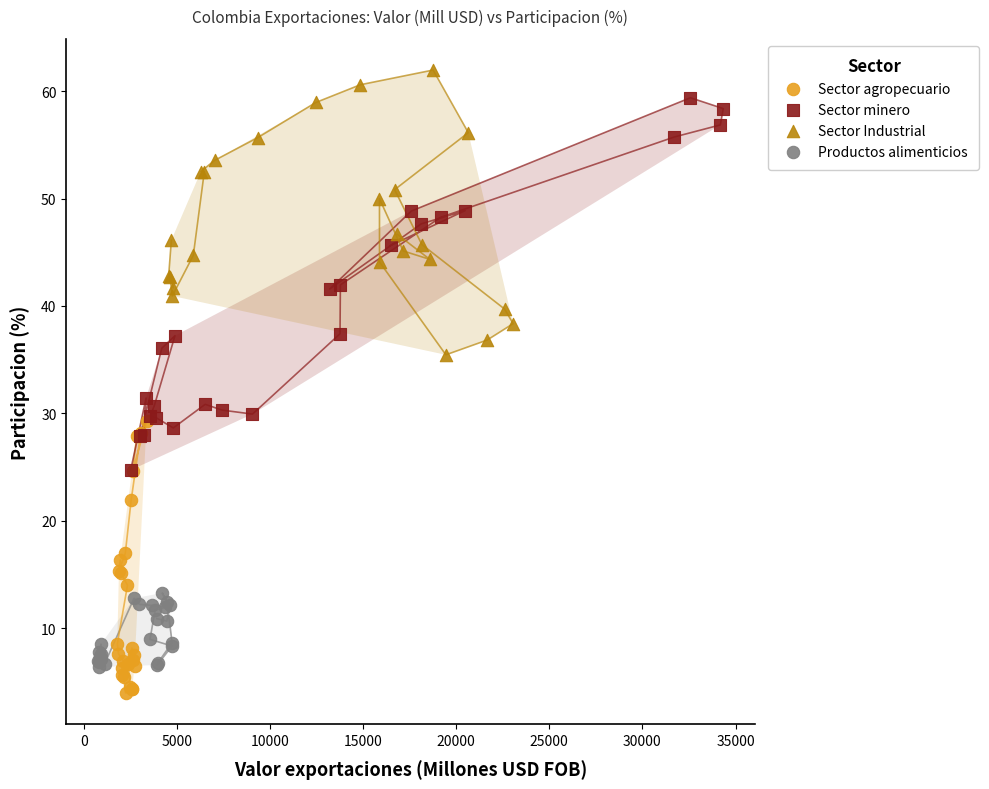

Which series contains the highest Y value?

Sector Industrial